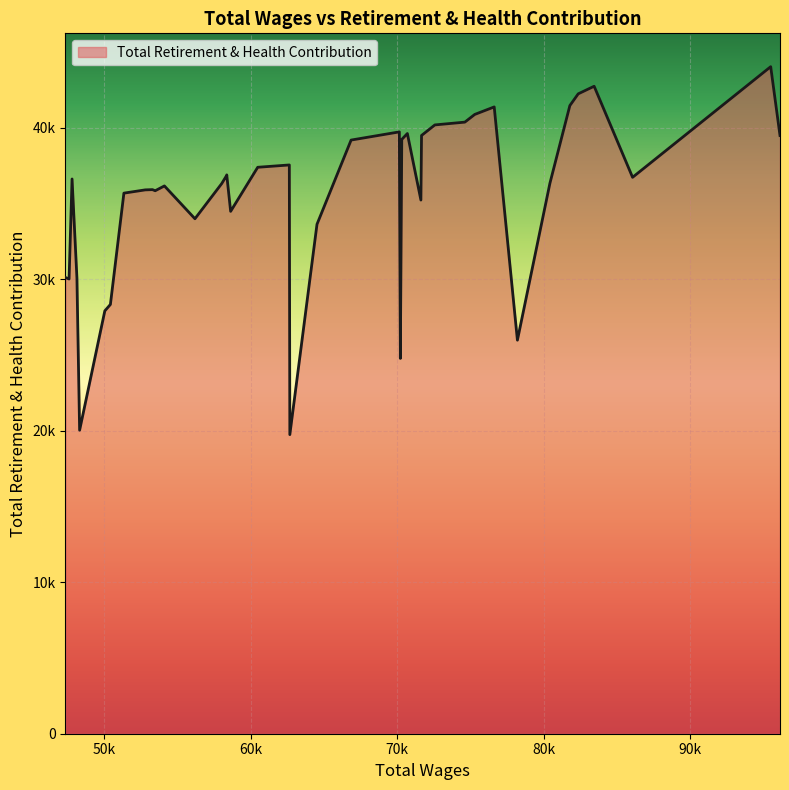

Does the chart display data point markers on the line(s)?

No